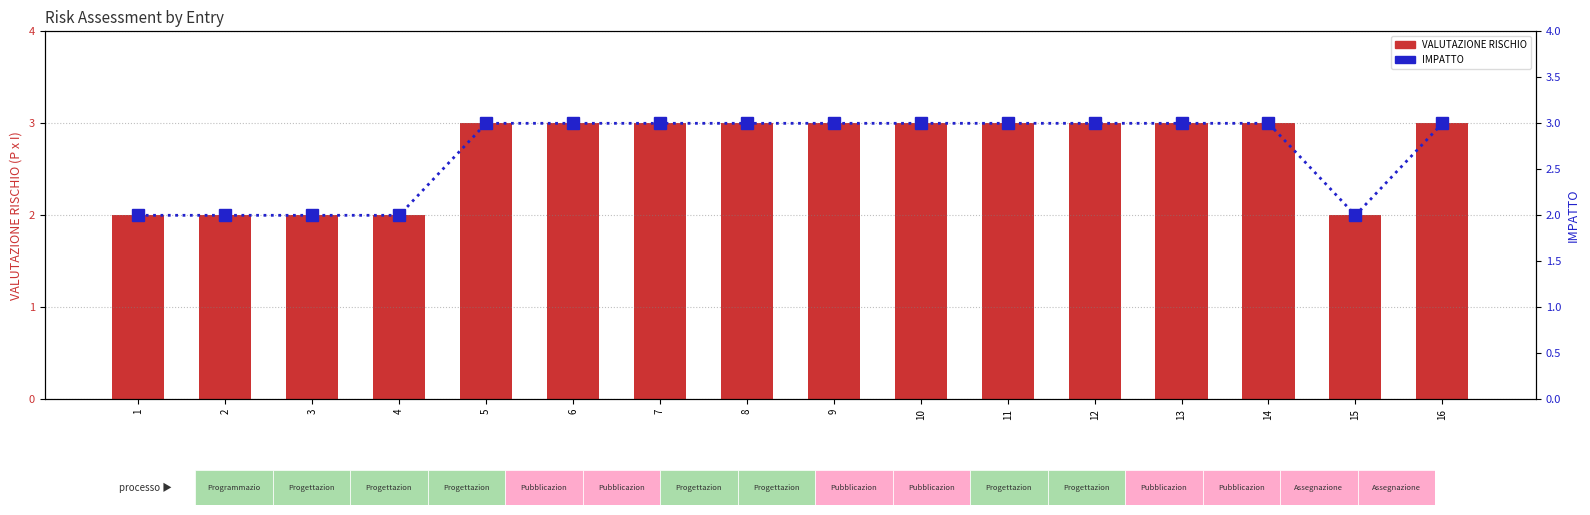

The VALUTAZIONE RISCHIO series shows 4 at 14. True or false?

False